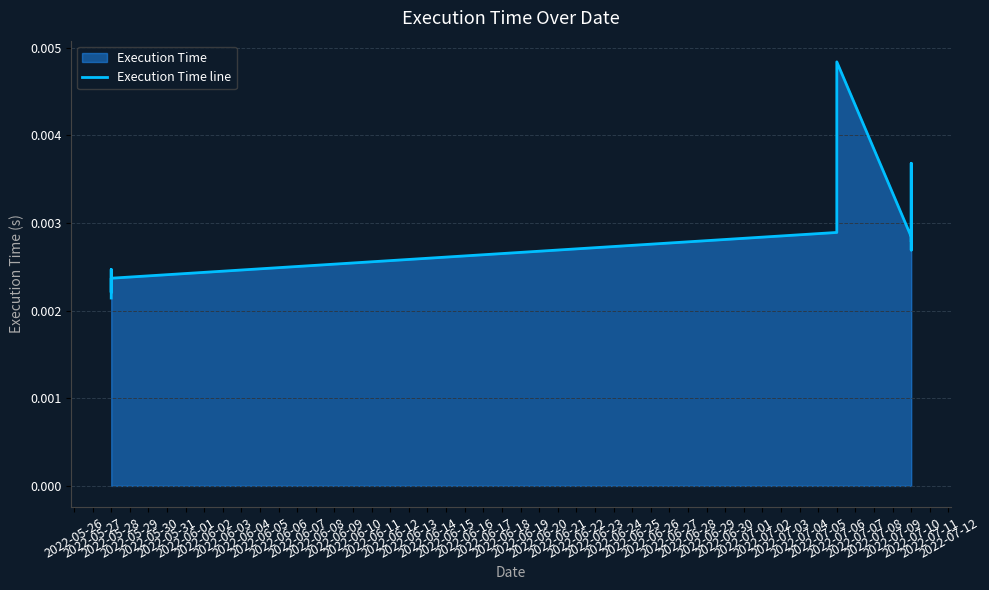

Count the values in the range 0 to 1.

13